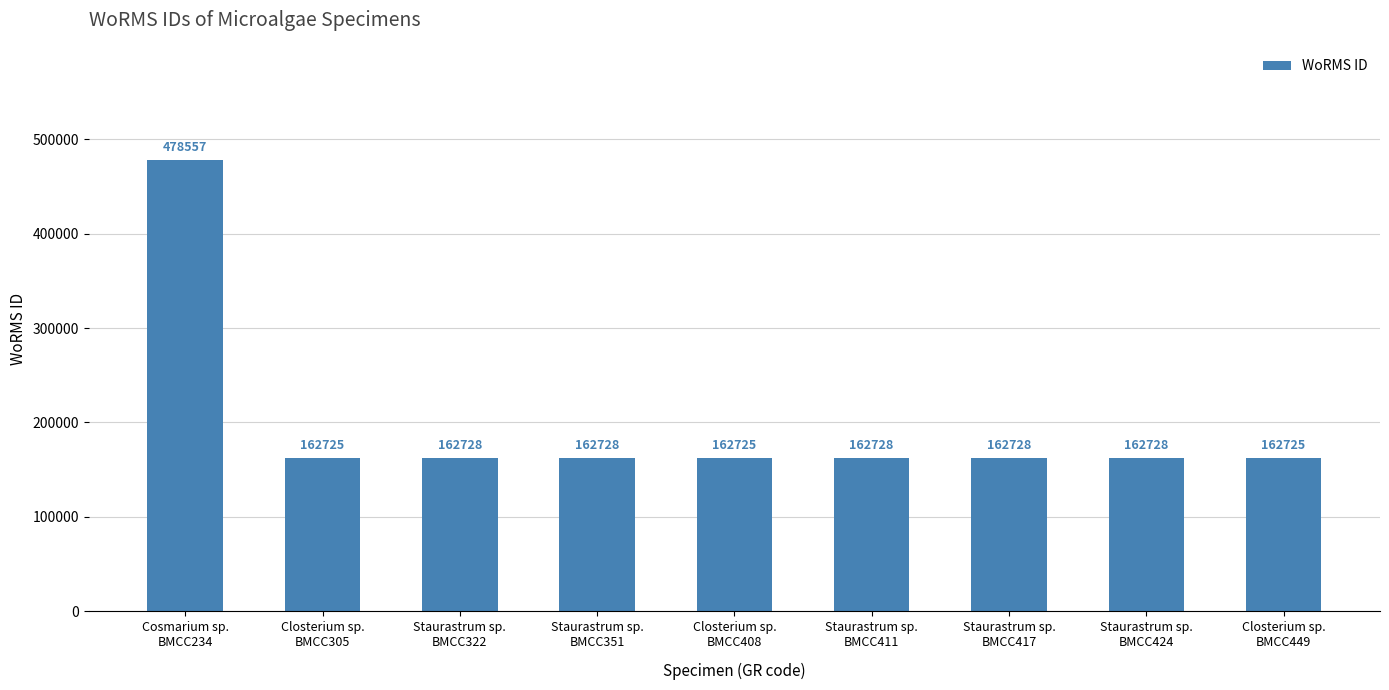

Does the chart contain stacked bars?

No